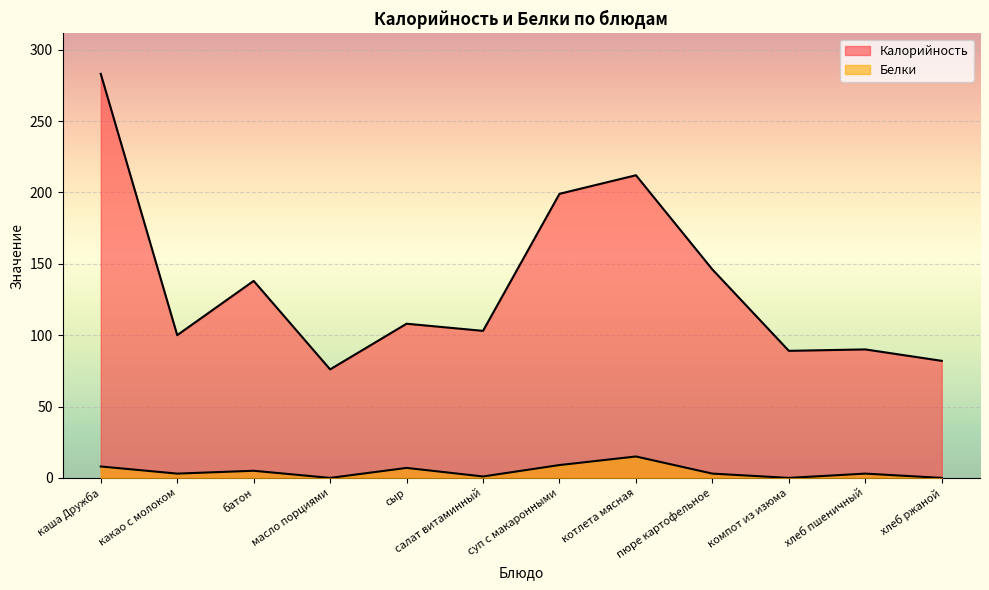

Is it true that Белки equals 9 at суп с макаронными?

True